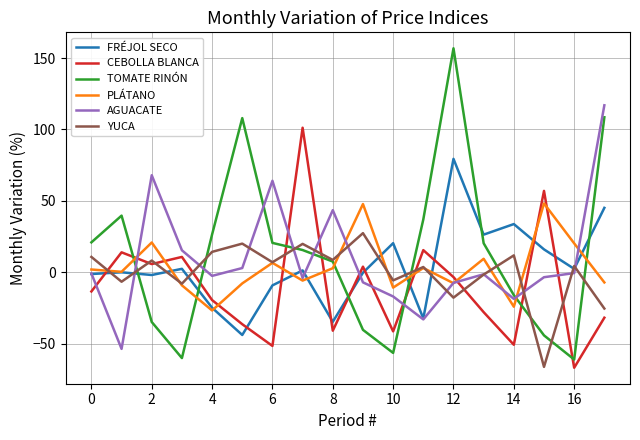

What is the difference between the second highest and minimum values in the FRÉJOL SECO series?

89.1